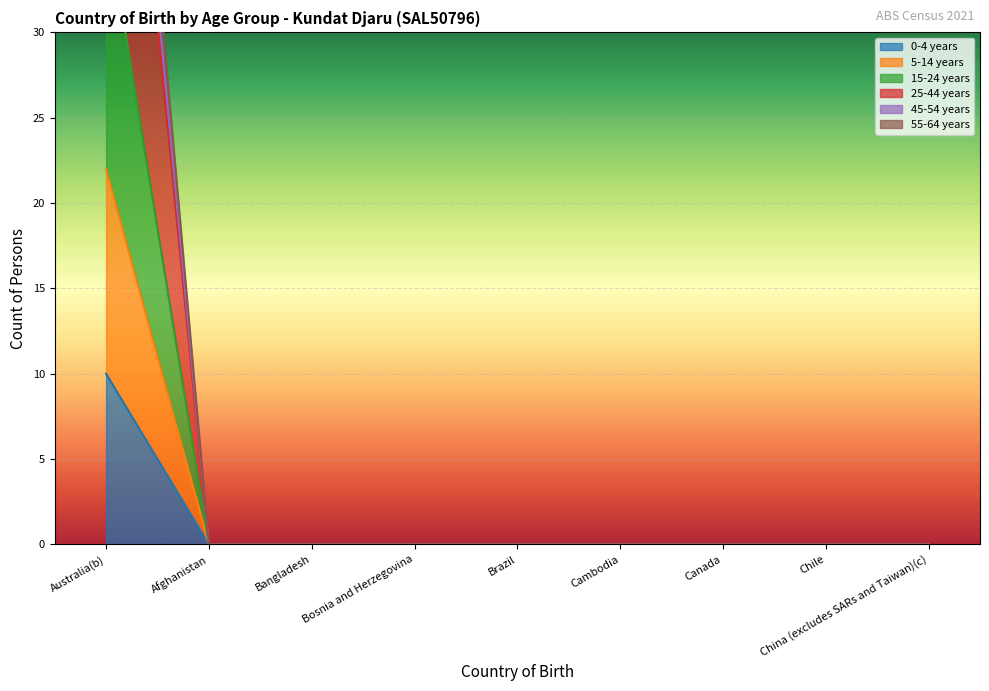

True or false: 15-24 years and 45-54 years cross at least once.

False